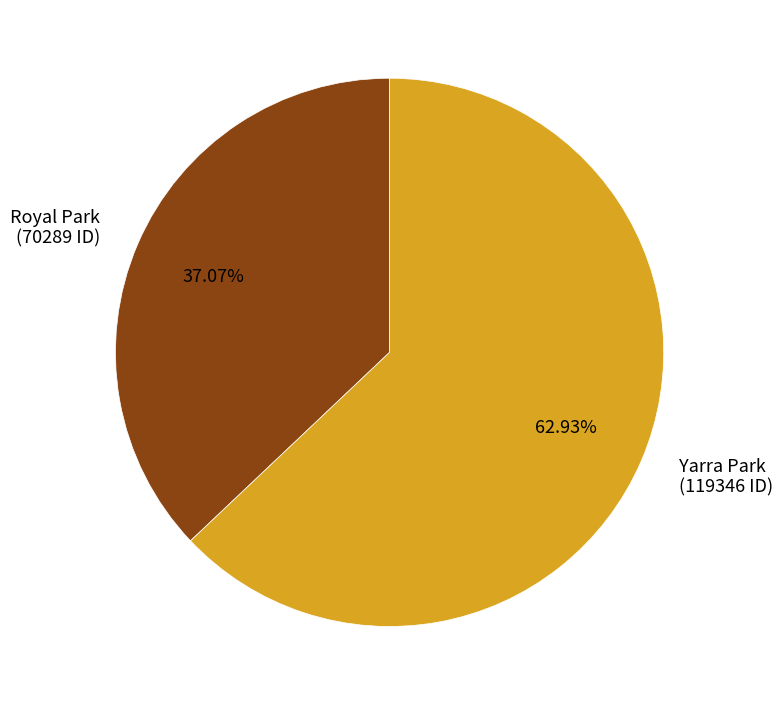

Which slice represents more than half of the pie?

Yarra Park